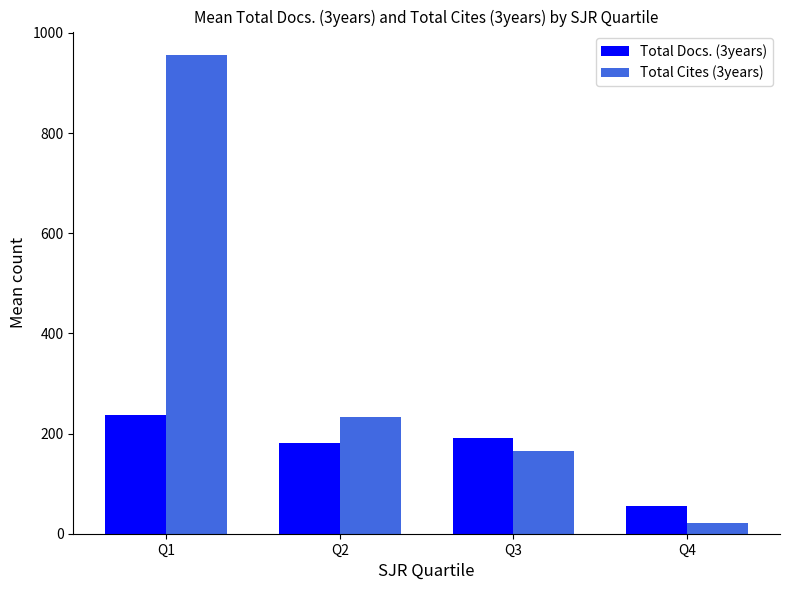

Which category has the highest value in the Total Cites (3years) series?

Q1